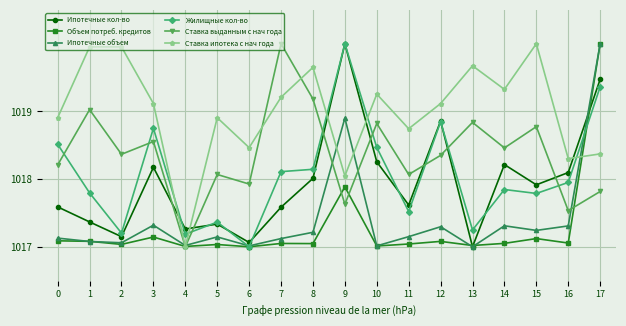

What is the total value across all series at 15?

6108.8